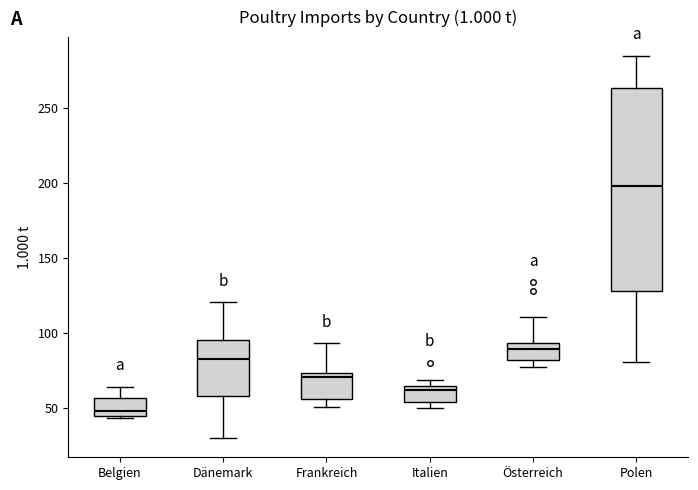

Reading left to right, transcribe this box plot: for each box, give where its median line is, the range the box spans, and where its two whiskers end, as read against the y-axis. The values are not printed on the chart, so give them approximately, as read against the axis.

Belgien: median 50, box 45 to 55, whiskers 45 to 65
Dänemark: median 85, box 60 to 95, whiskers 30 to 120
Frankreich: median 70, box 55 to 75, whiskers 50 to 95
Italien: median 60, box 55 to 65, whiskers 50 to 70
Österreich: median 90, box 80 to 95, whiskers 80 (just below the box's lower edge) to 110
Polen: median 200, box 130 to 265, whiskers 80 to 285